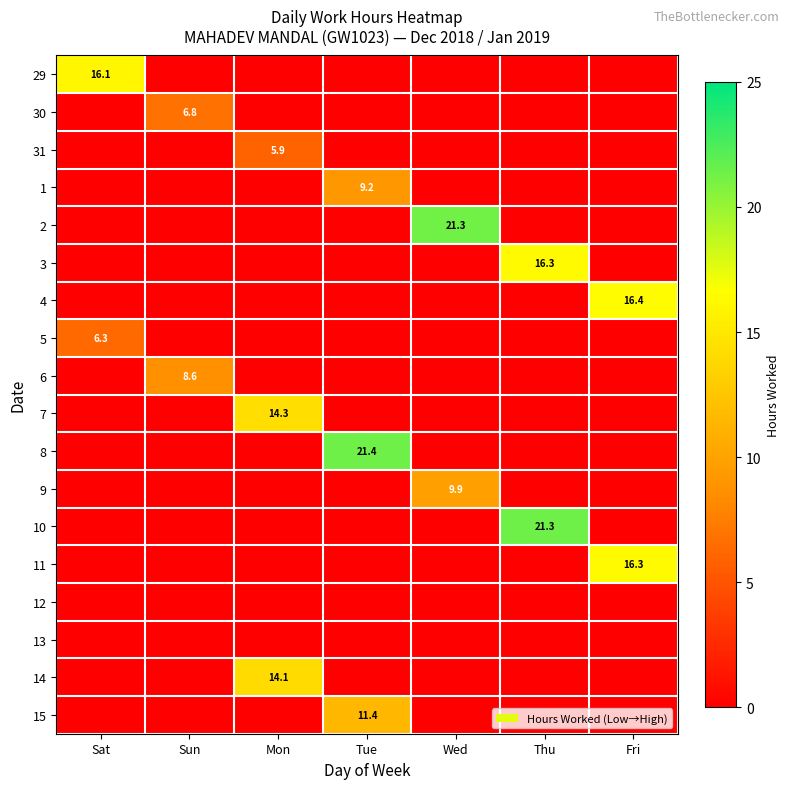

The value of 15 at Tue is 11.4. True or false?

True